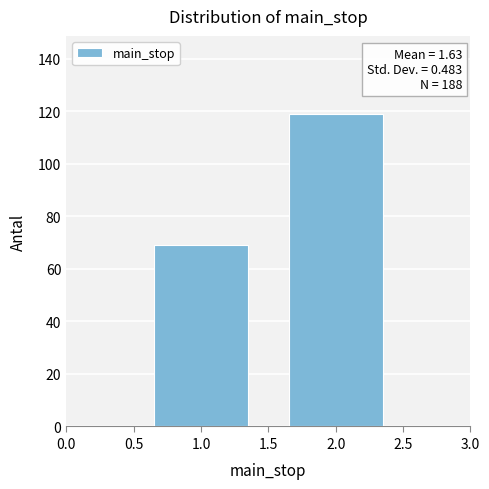

Reading left to right, transcribe all the data shown in this chart.

69	119